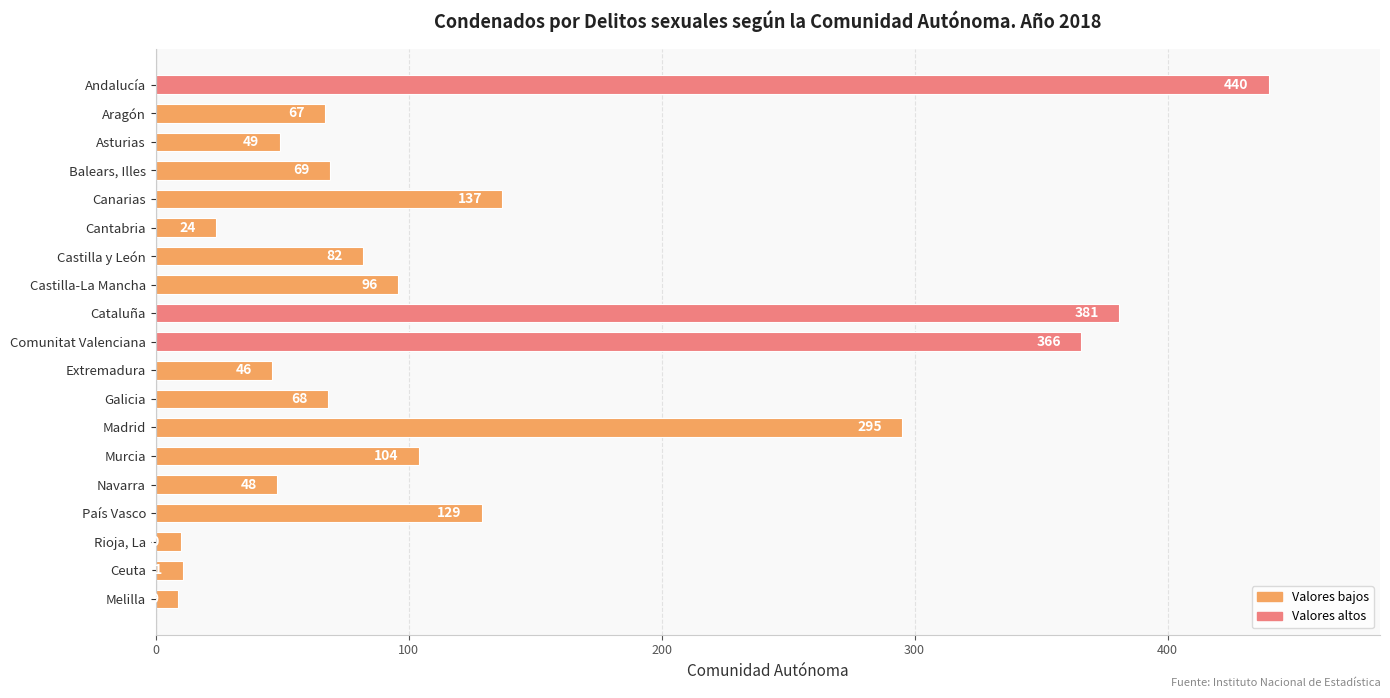

Reading bottom to top, extract all data points from this chart.

Melilla=9	Ceuta=11	Rioja, La=10	País Vasco=129	Navarra=48	Murcia=104	Madrid=295	Galicia=68	Extremadura=46	Comunitat Valenciana=366	Cataluña=381	Castilla-La Mancha=96	Castilla y León=82	Cantabria=24	Canarias=137	Balears, Illes=69	Asturias=49	Aragón=67	Andalucía=440